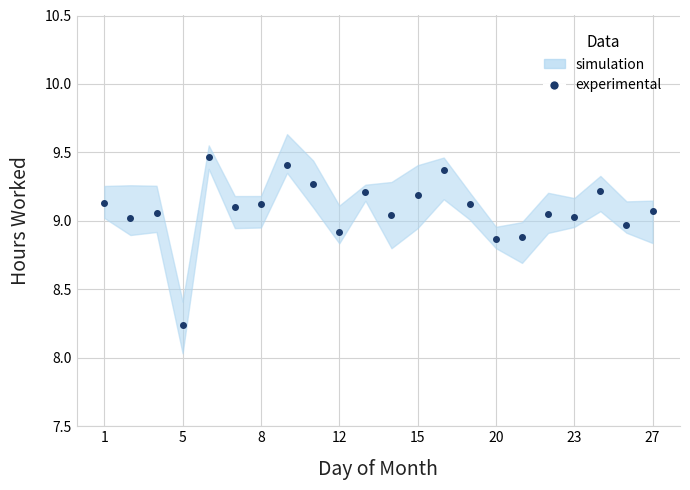

What is the sum of all values?

199.8